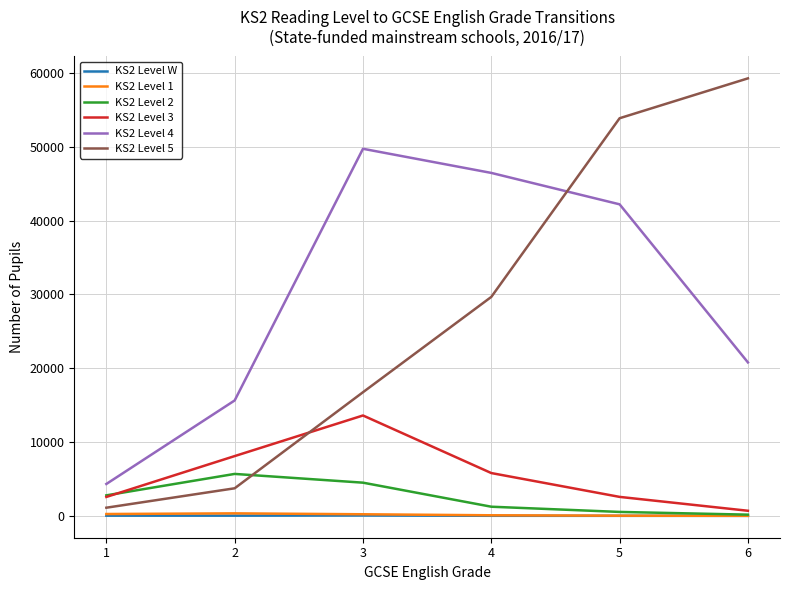

How many interior local peaks does the KS2 Level 4 series have?

1